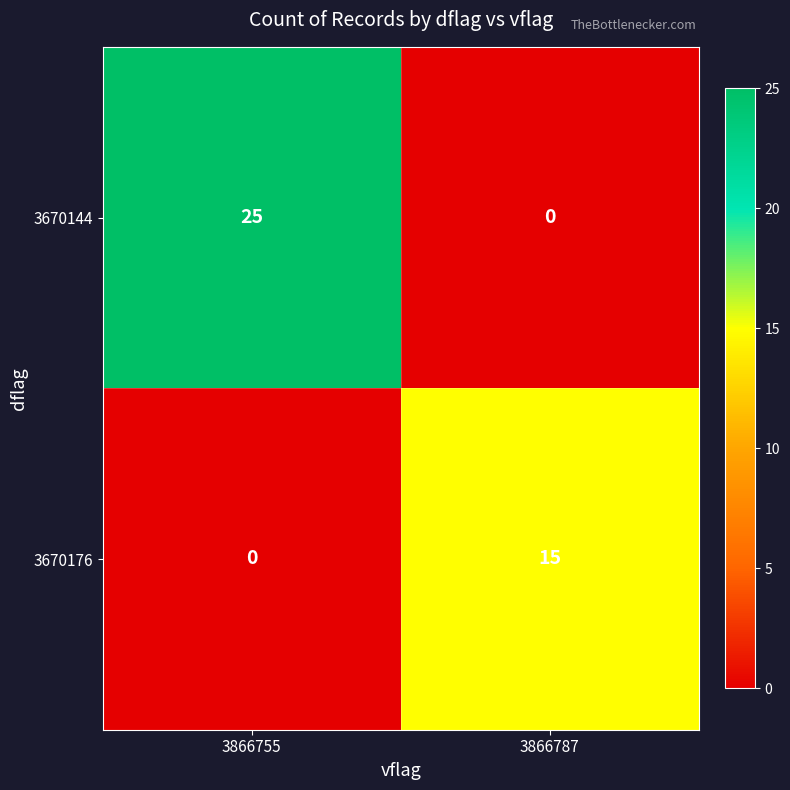

Count the number of data series in this chart.

2